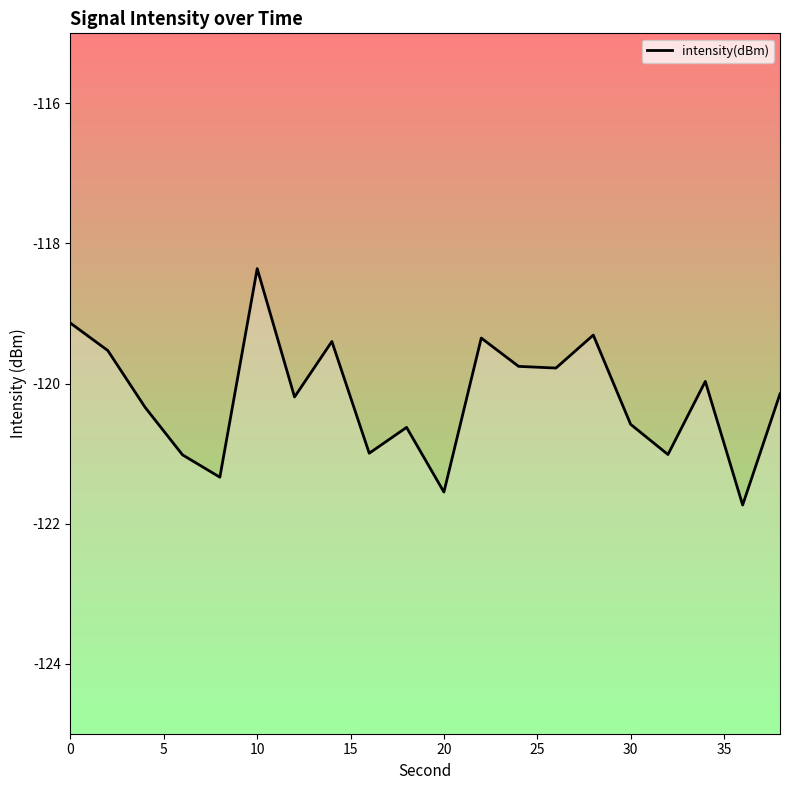

How many data points are above -120?

9